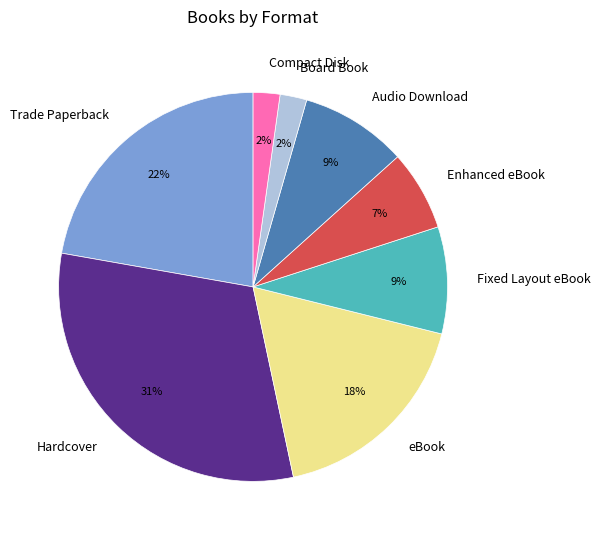

Is there a majority slice in this chart?

No